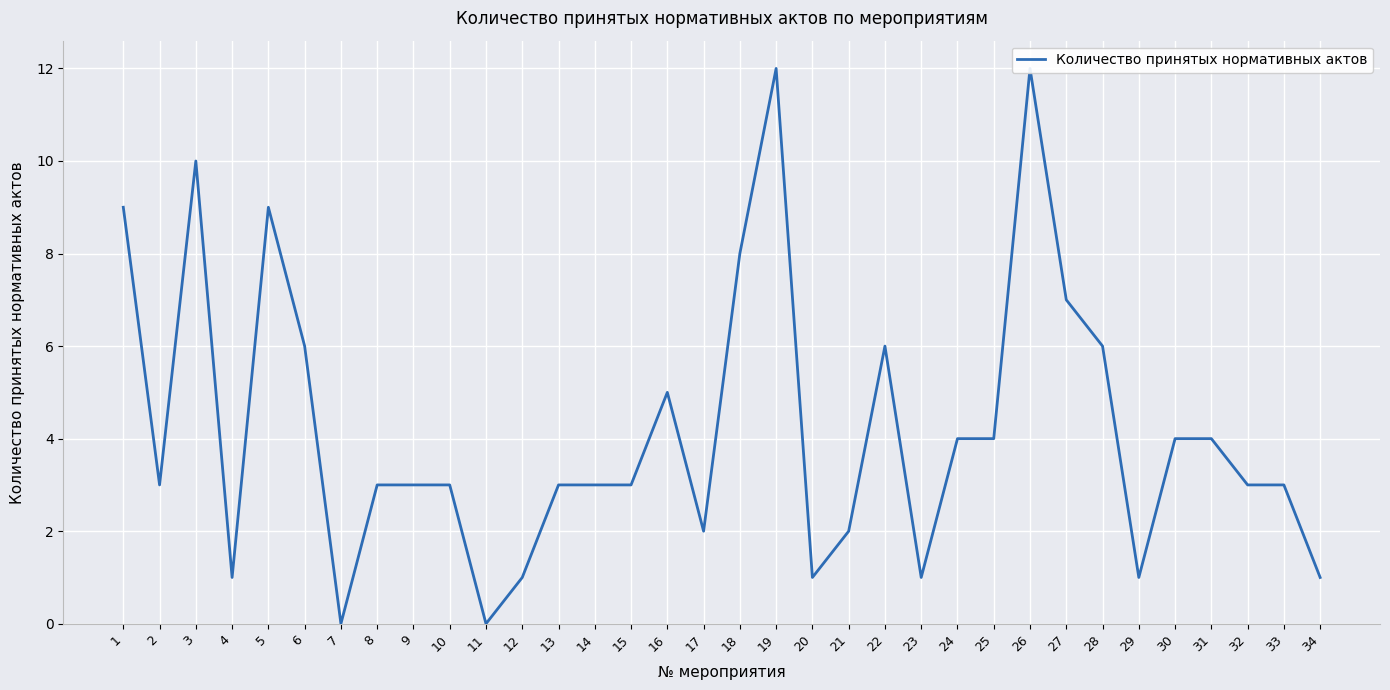

What is the sum of the values at 6 and 32?

9